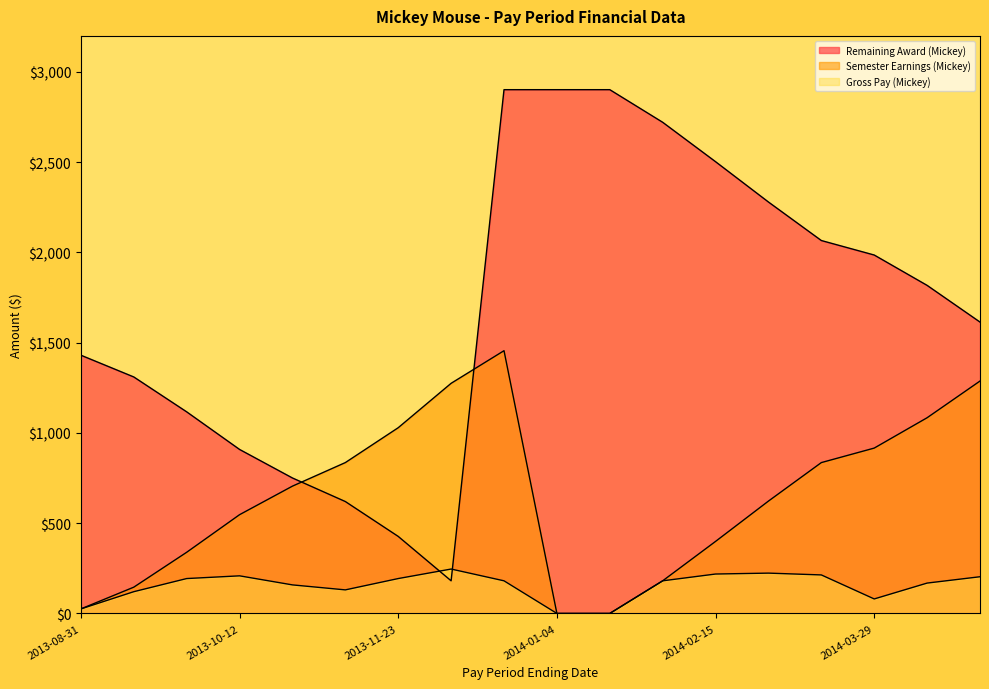

At how many categories does at least one series exceed 2826?

3